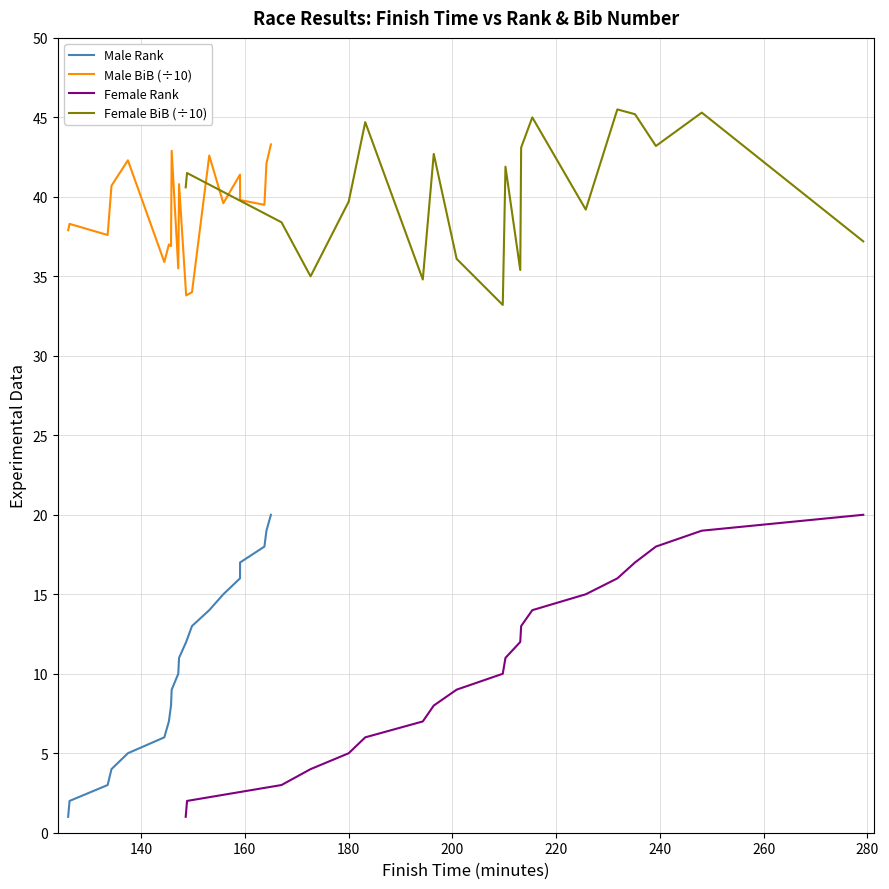

True or false: Female BiB (÷10) and Female Rank cross at least once.

False